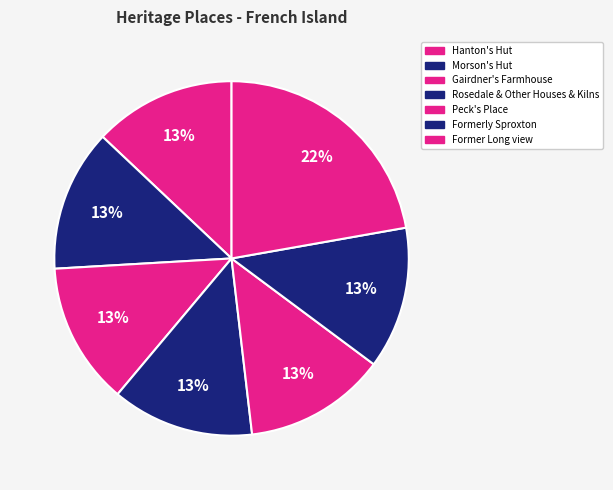

Between Formerly Sproxton and Gairdner's Farmhouse, which is larger?

Formerly Sproxton